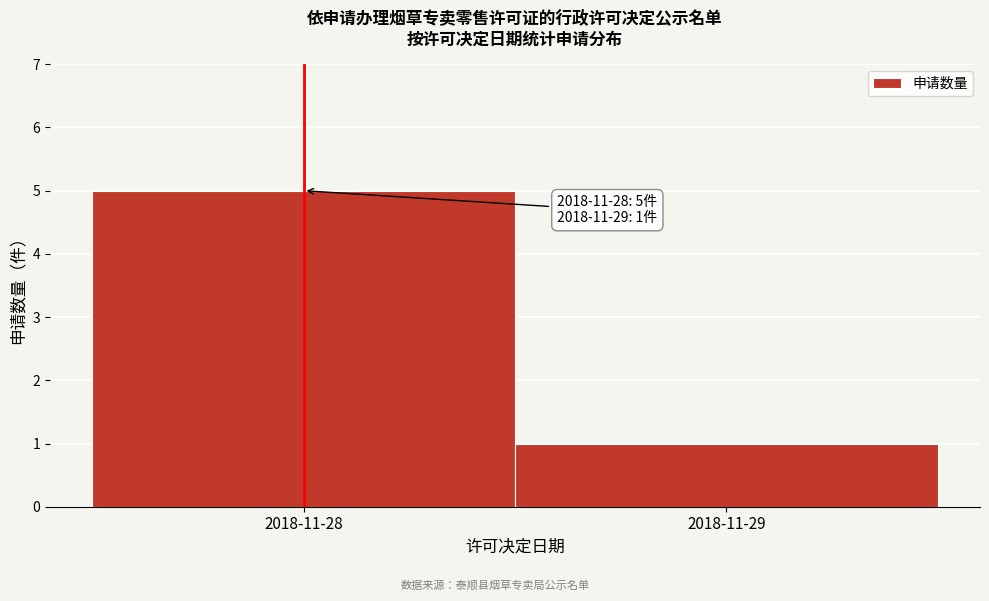

Reading left to right, extract all data points from this chart.

5	1